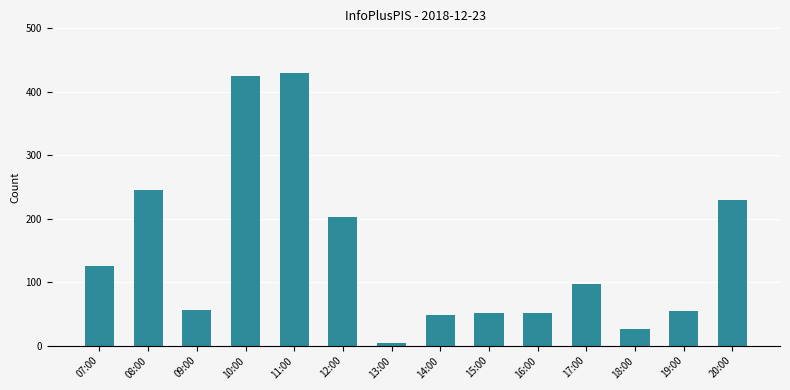

Reading left to right, transcribe all the data shown in this chart.

126	246	56	425	430	202	5	48	52	52	98	27	54	230